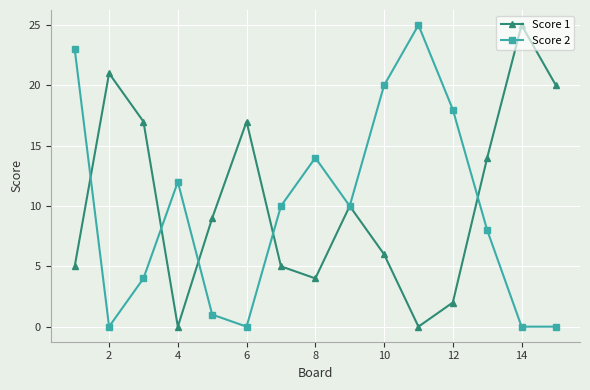

After their last crossing, which series has the higher values: Score 1 or Score 2?

Score 1